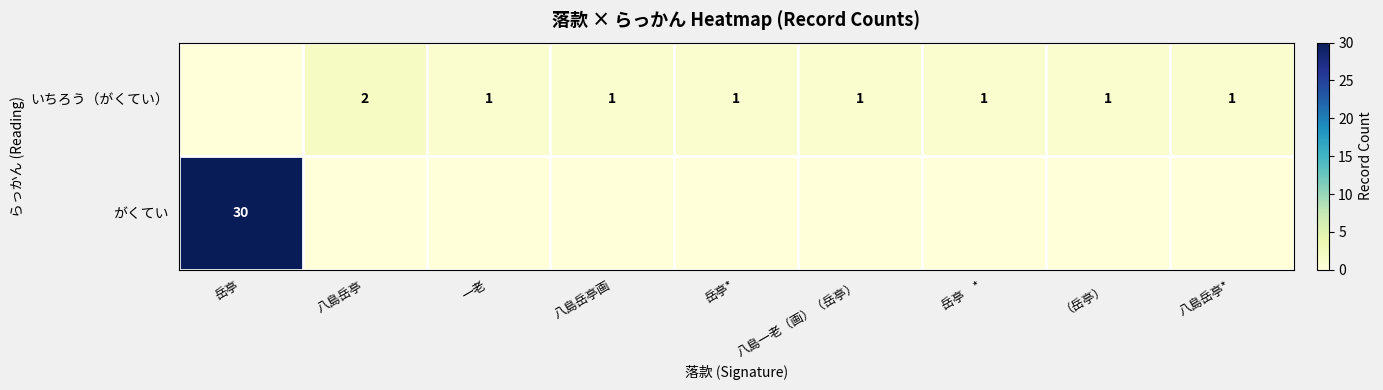

The いちろう（がくてい） series shows 1 at 八島一老（画）（岳亭）. True or false?

True